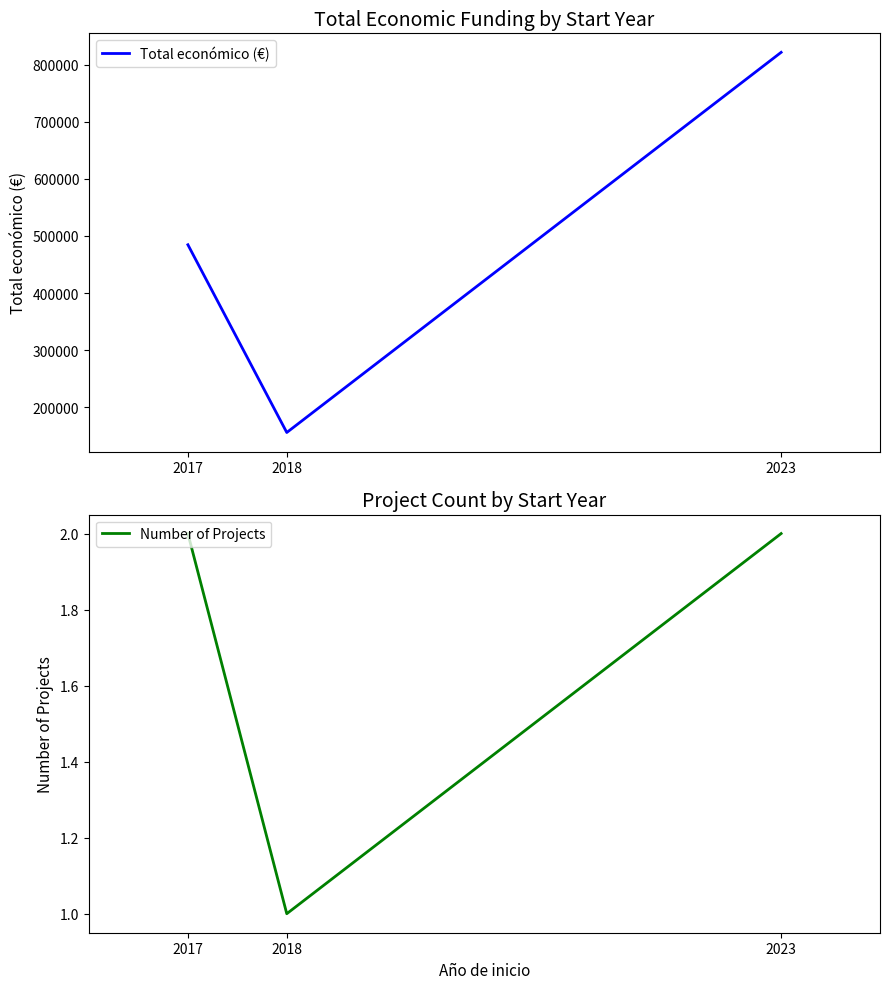

At which category is the sum across all series the highest?

2023